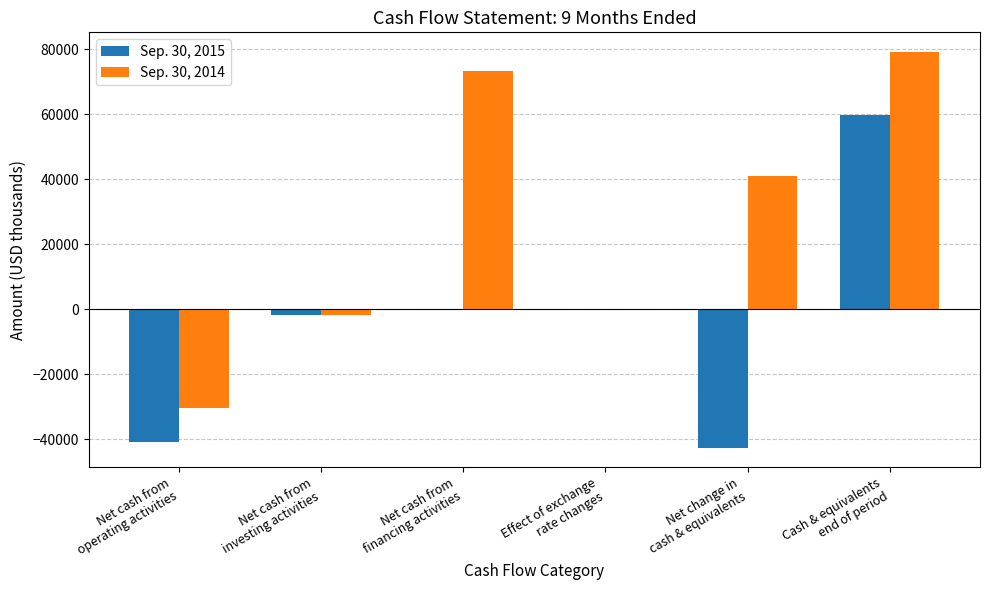

What is the greatest value displayed?

79091